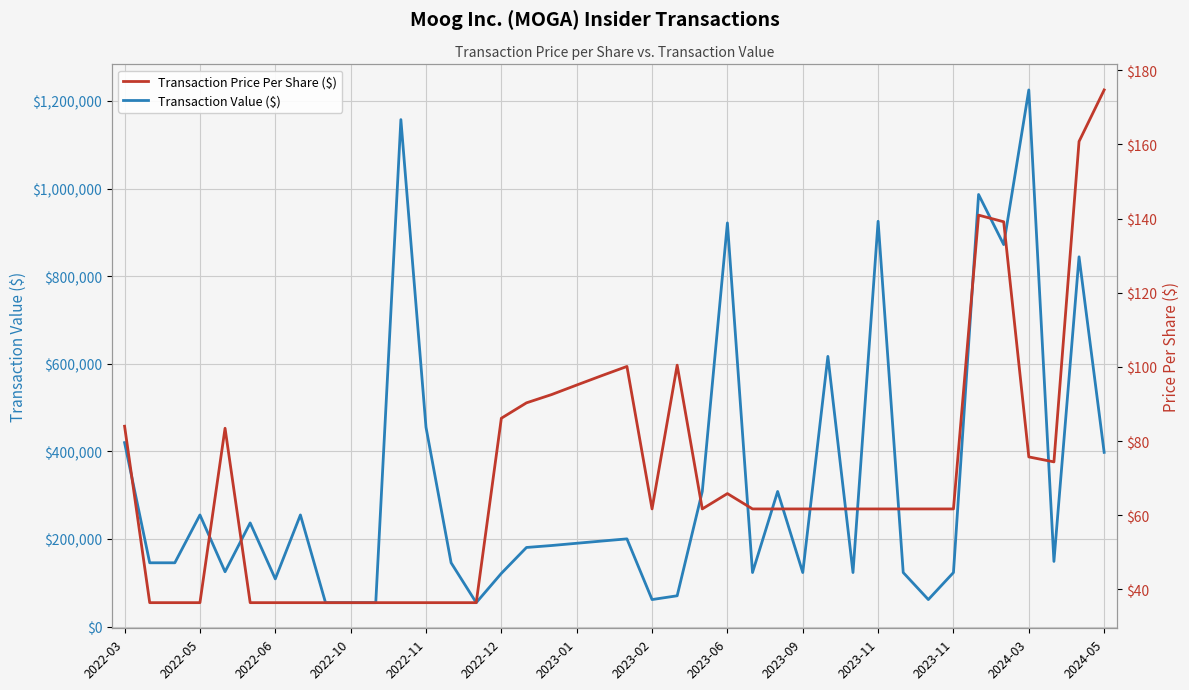

What are all the series names shown in the legend?

Transaction Value ($), Transaction Price Per Share ($)